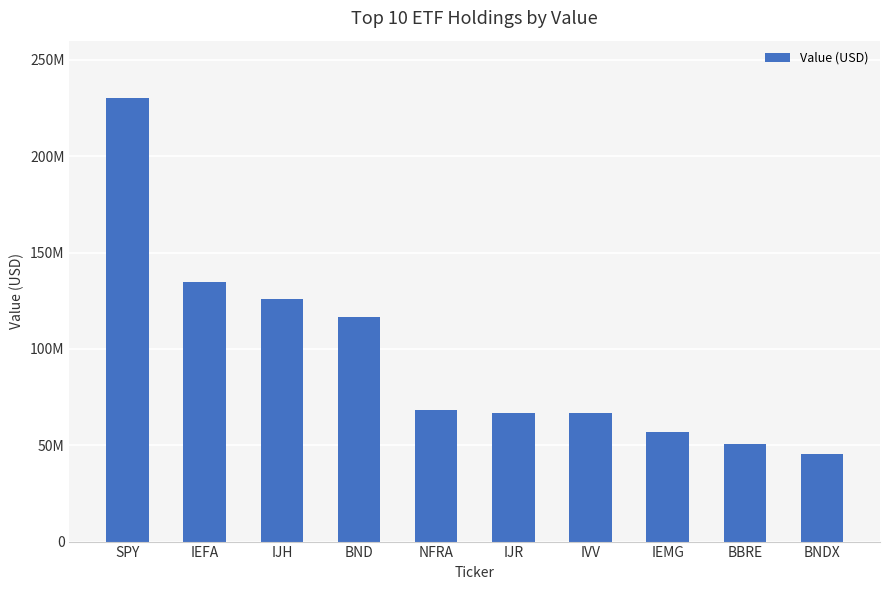

Which category has the highest value across all series?

SPY